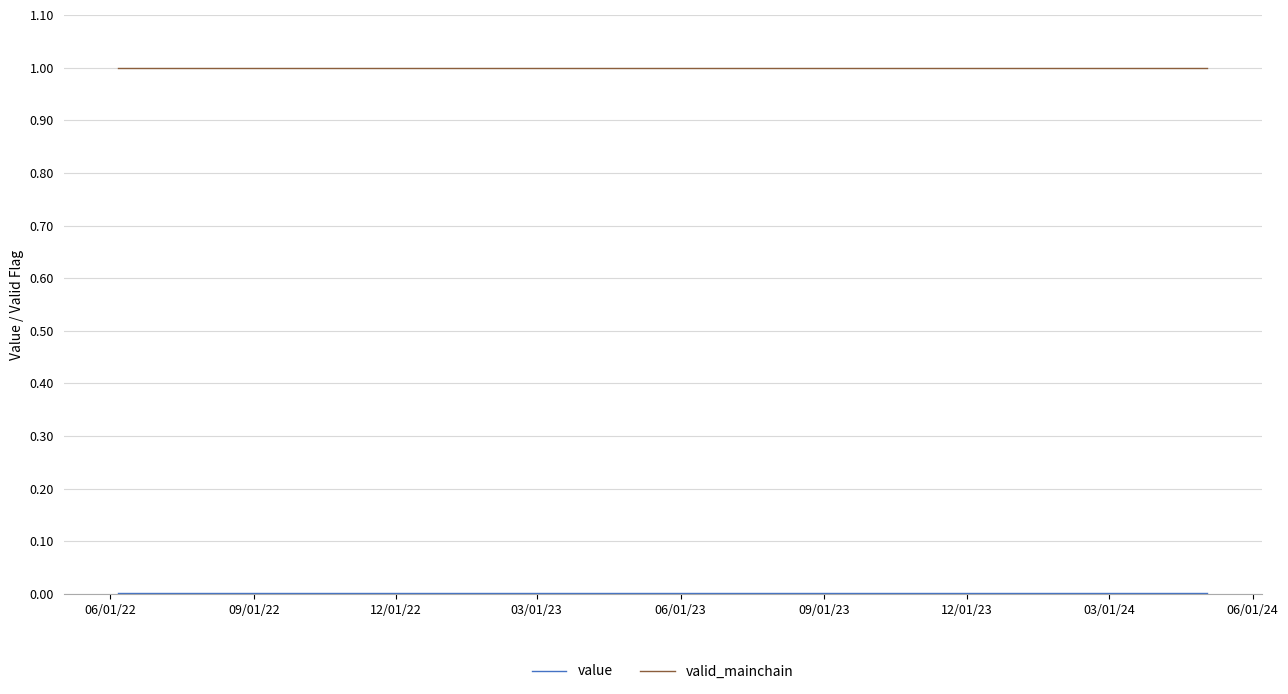

Which series has the largest total across all categories?

valid_mainchain